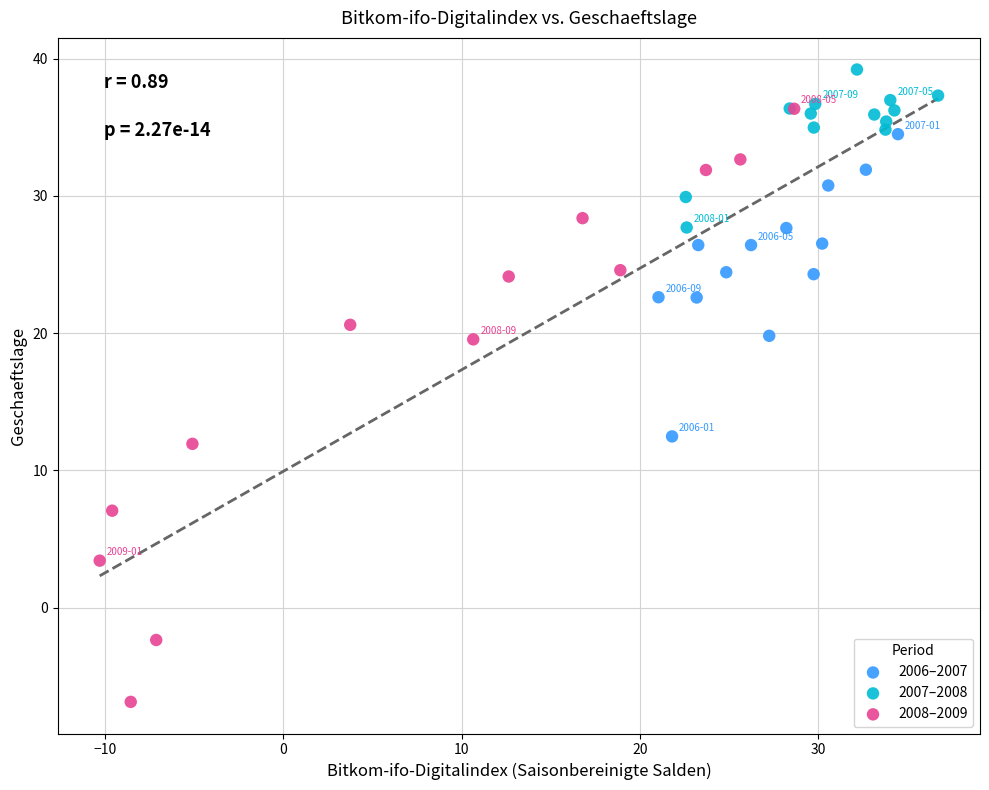

Which series has the widest spread of Y values?

2008–2009